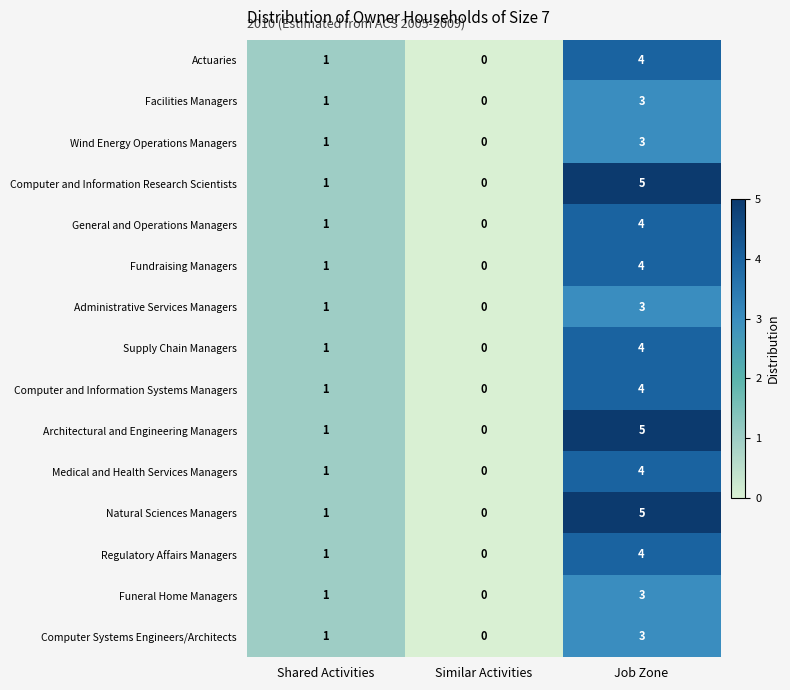

At which category is the sum across all series the highest?

Job Zone